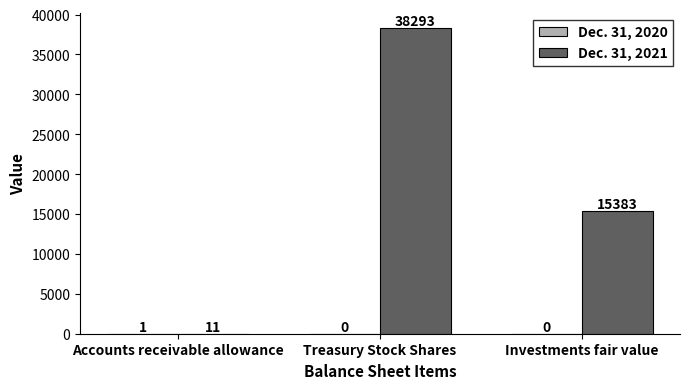

Which series changed the most between Accounts receivable allowance and Investments fair value?

Dec. 31, 2021